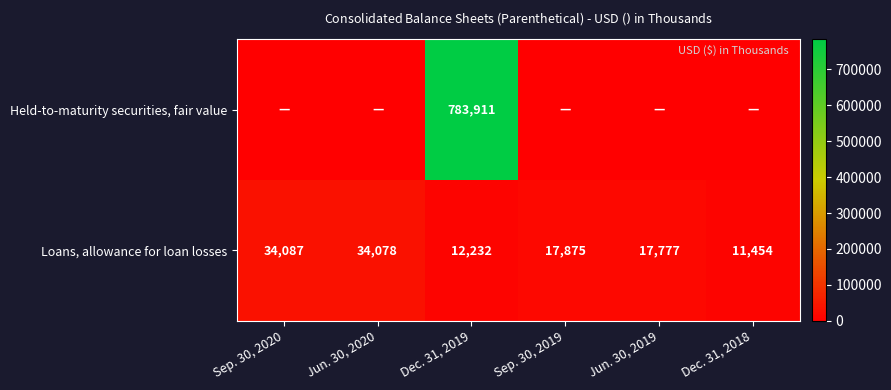

Where does the Loans, allowance for loan losses series first go above 17875?

Sep. 30, 2020